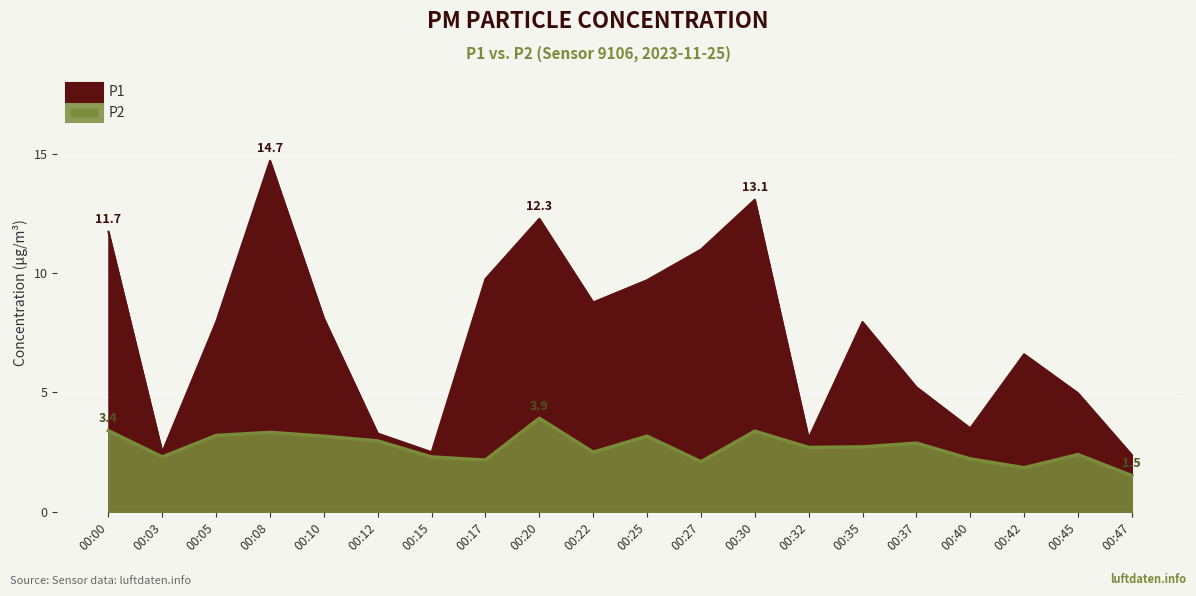

At how many categories does at least one series exceed 6?

12